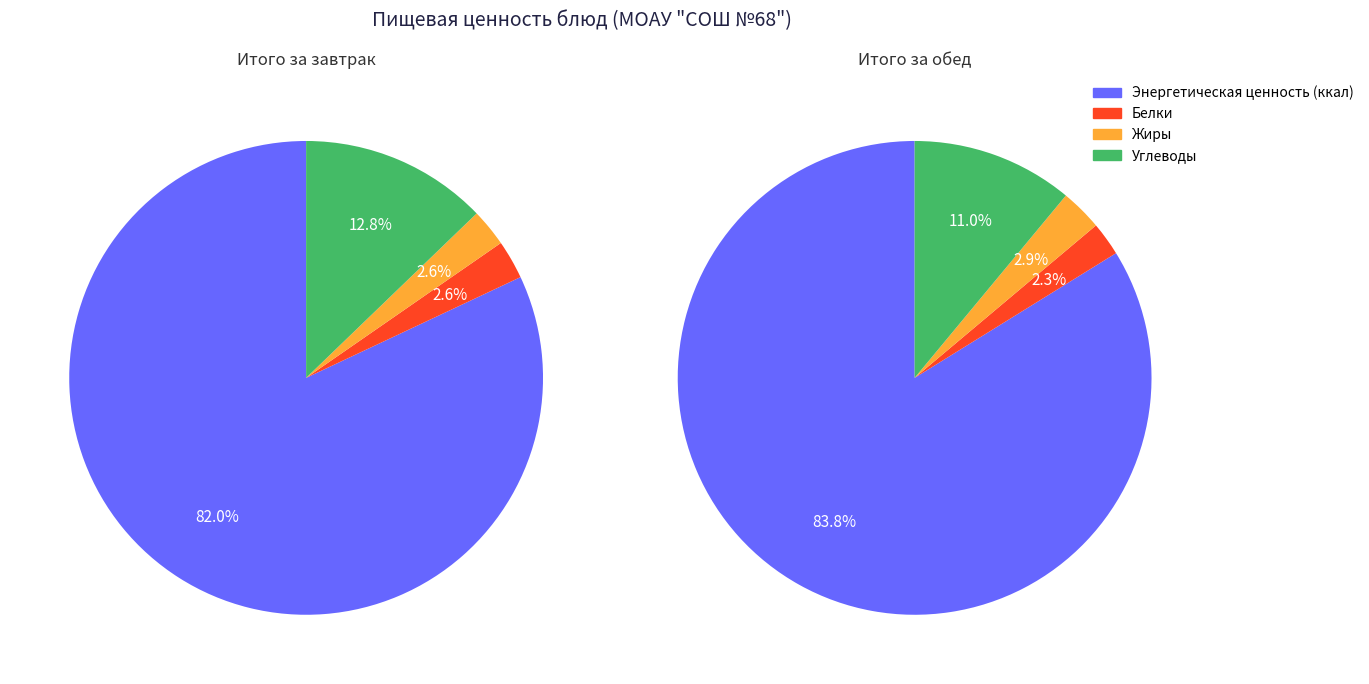

What portion of the pie excludes Углеводы?

87.2%